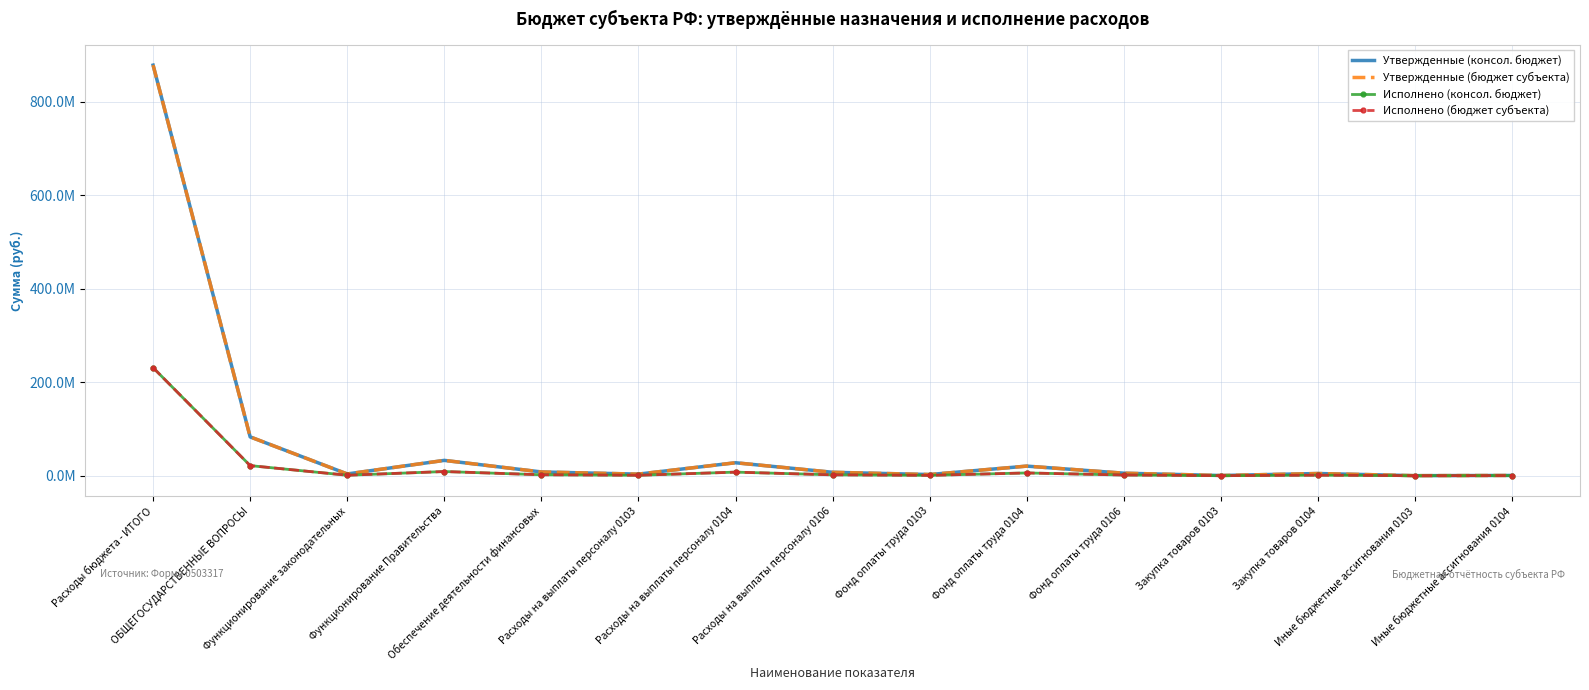

True or false: Исполнено (бюджет субъекта) and Утвержденные (бюджет субъекта) cross at least once.

False